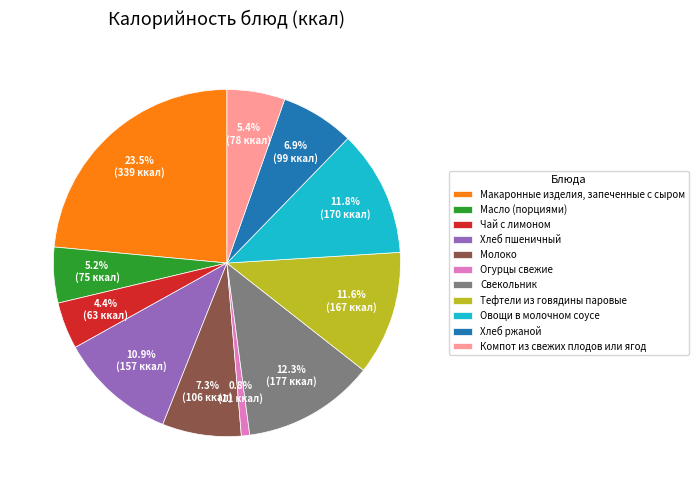

Which slice is the smallest?

Огурцы свежие